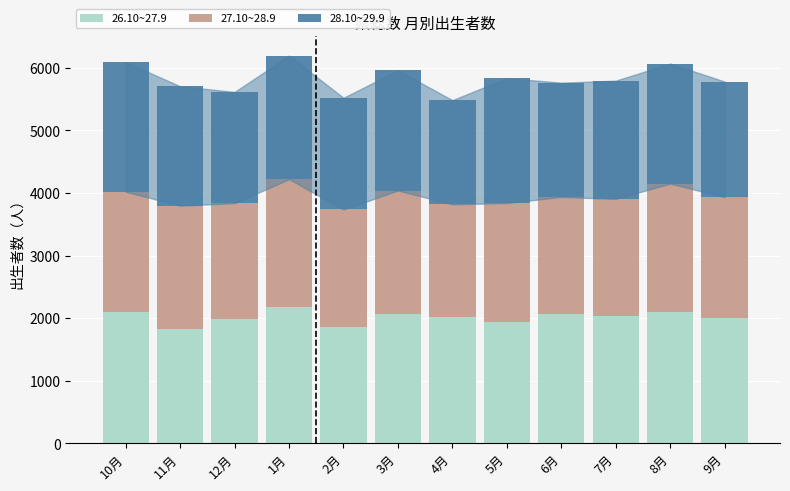

The value of 26.10~27.9 at 5月 is 2596. True or false?

False